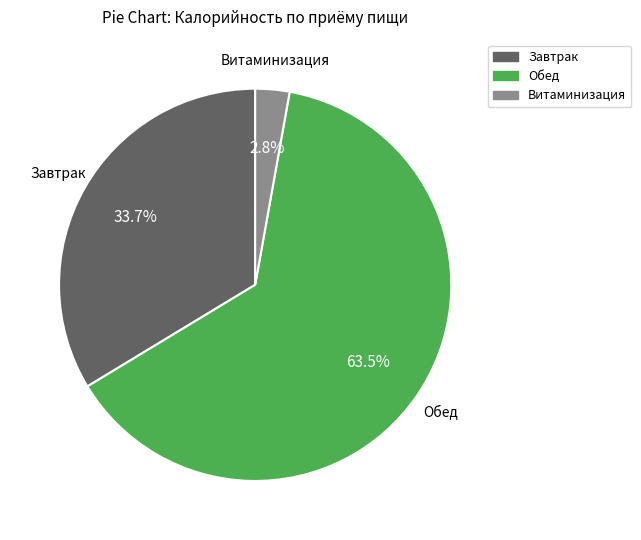

To the nearest percent, what is the combined percentage of Витаминизация and Завтрак?

36%